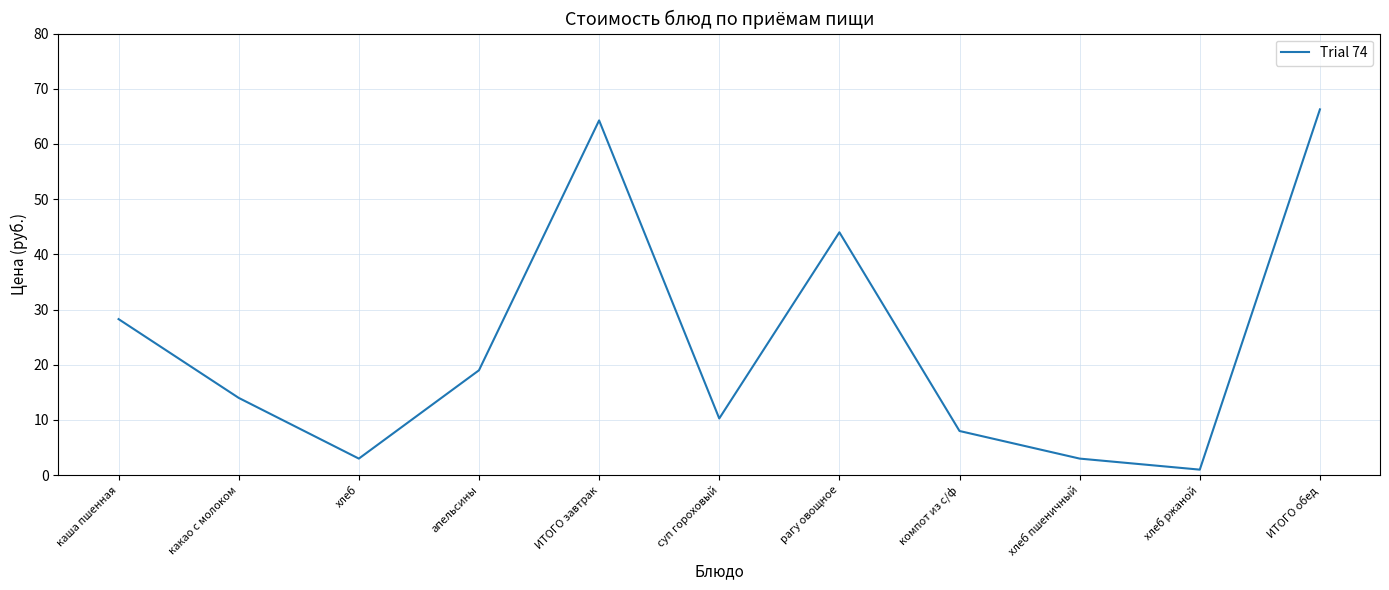

What is the difference between the maximum and minimum values?

65.3